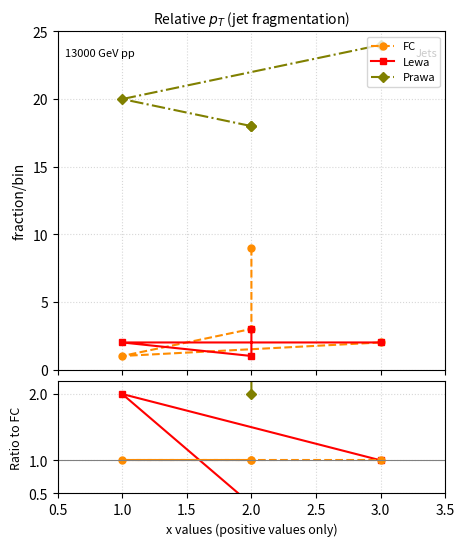

What is the total value across all series at 1.0?

23.0